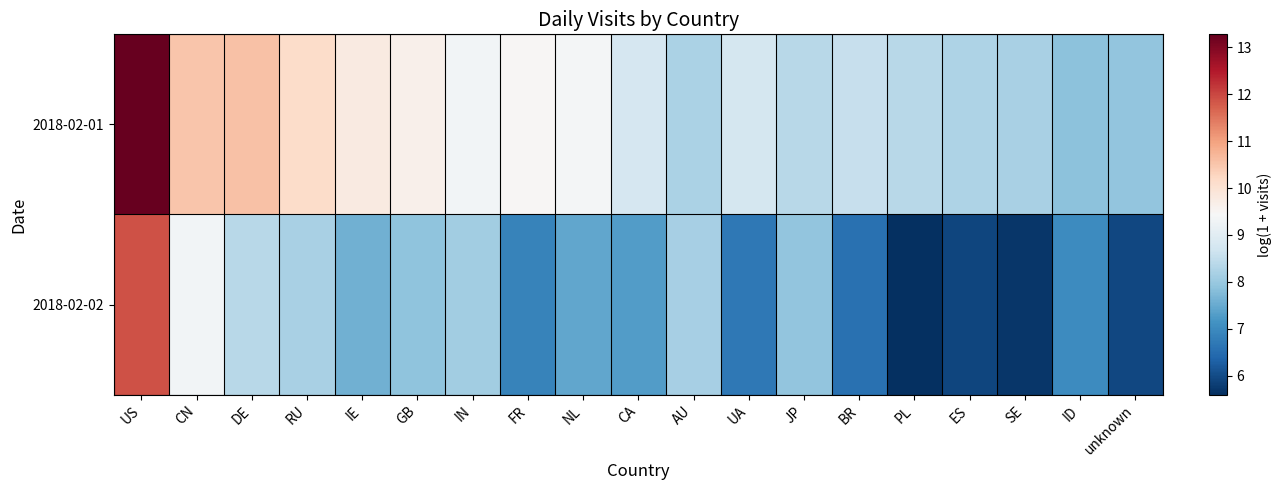

Which series has the largest total across all categories?

2018-02-01